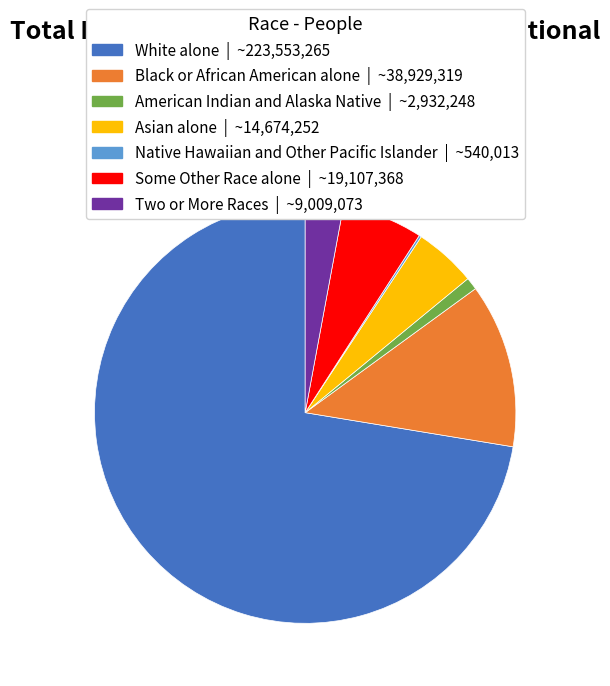

Is there a majority slice in this chart?

Yes